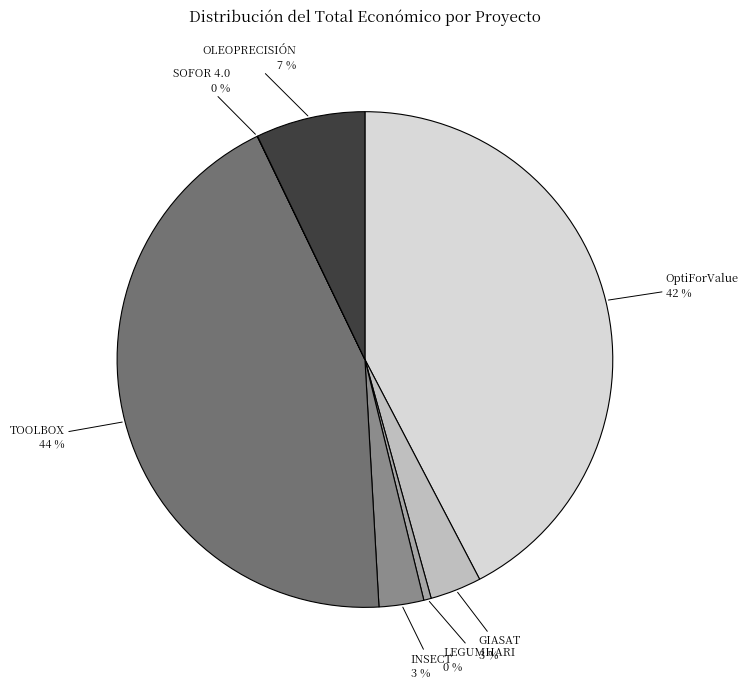

Is there any slice that represents more than half of the pie?

No